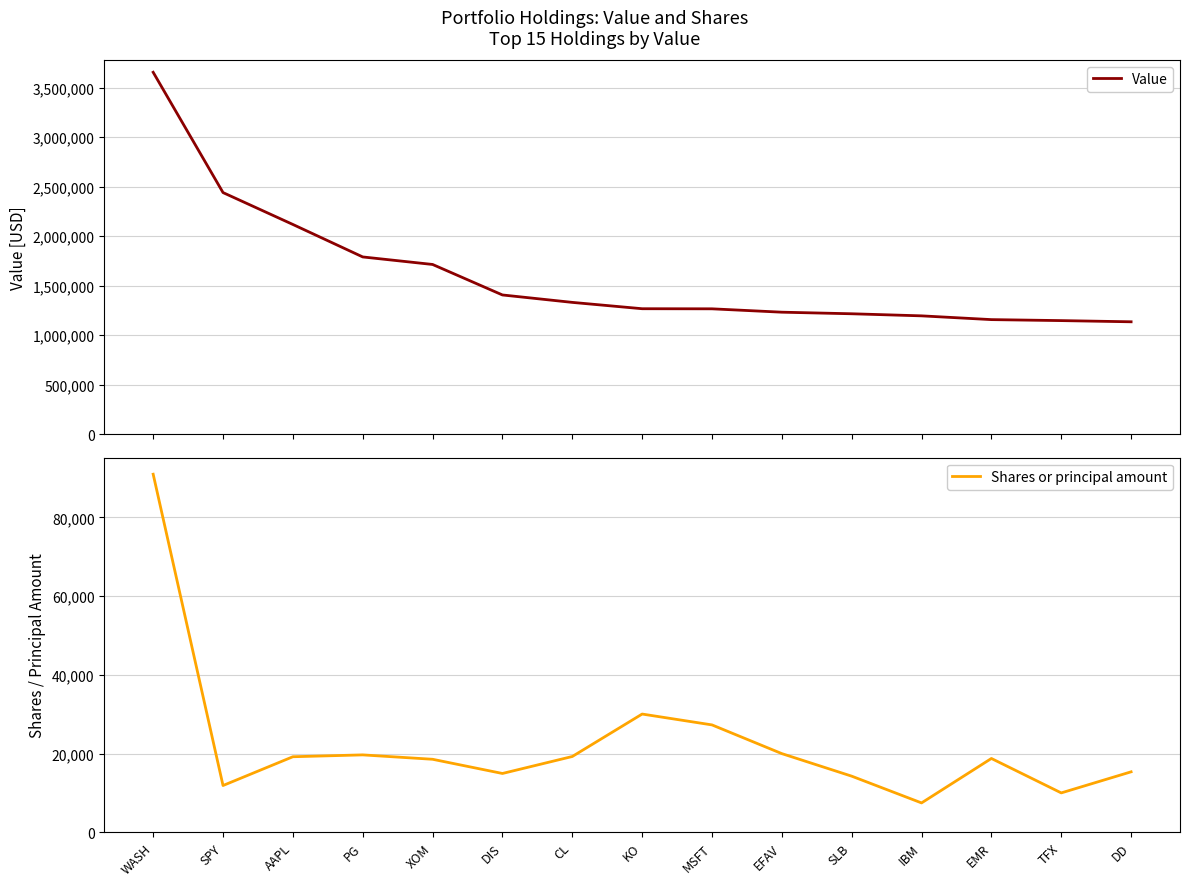

What is the difference between the maximum and minimum values in the Value series?

2520000